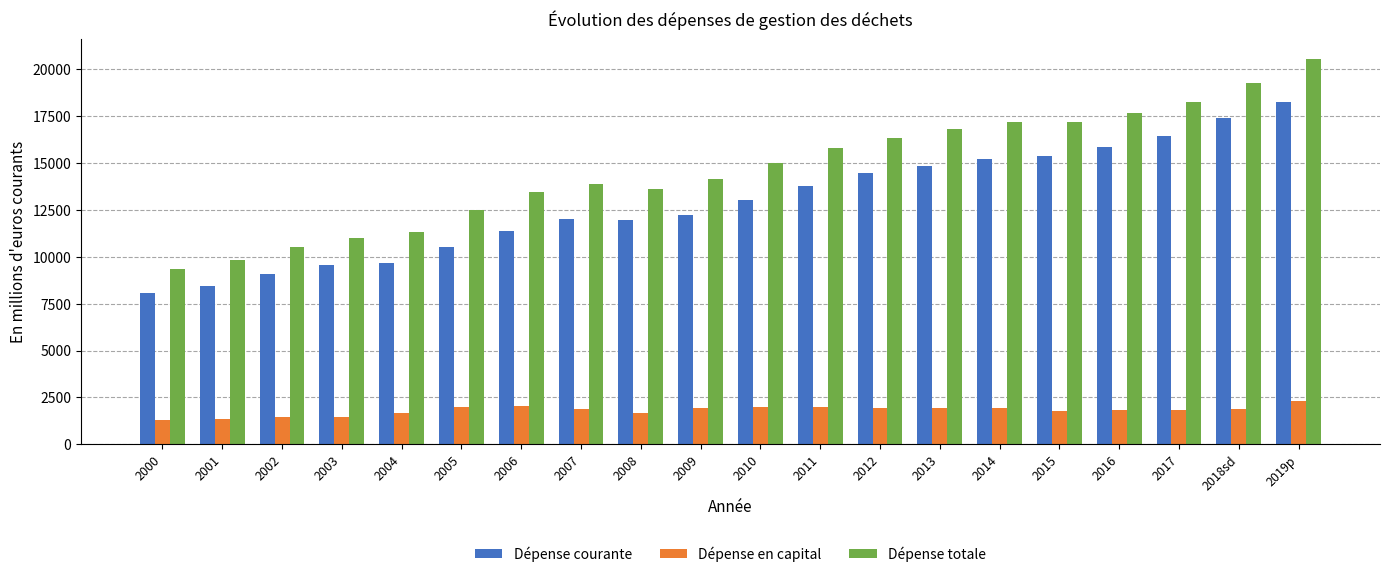

Which series has the largest range (max minus min)?

Dépense totale